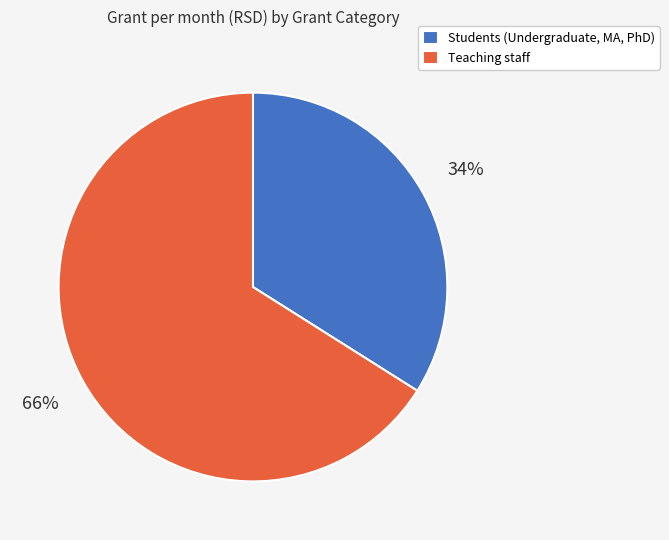

To the nearest percent, what percentage of the pie is Teaching staff?

66%